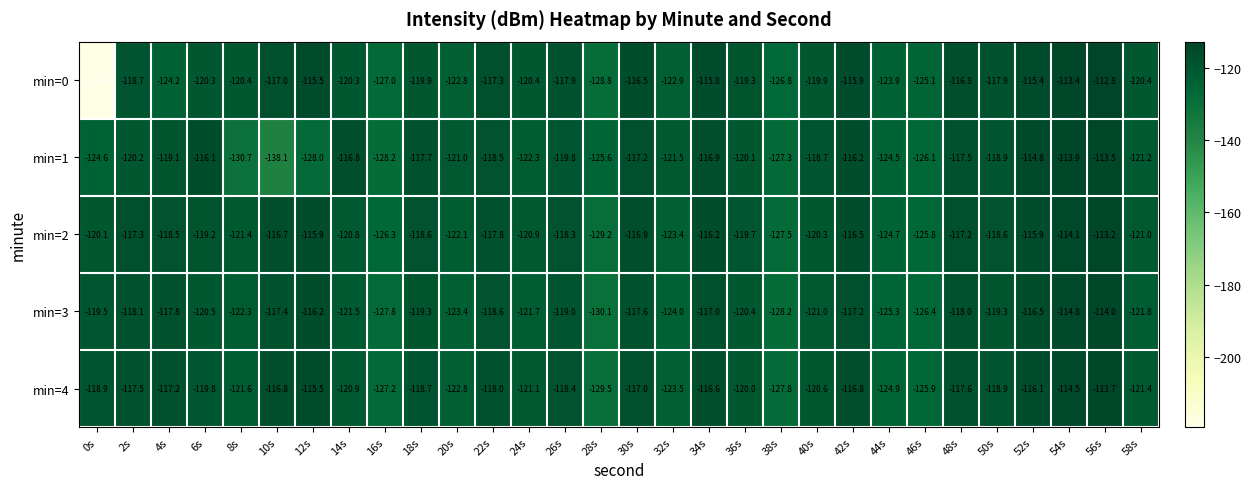

What is the total value across all series at 28s?

-643.2